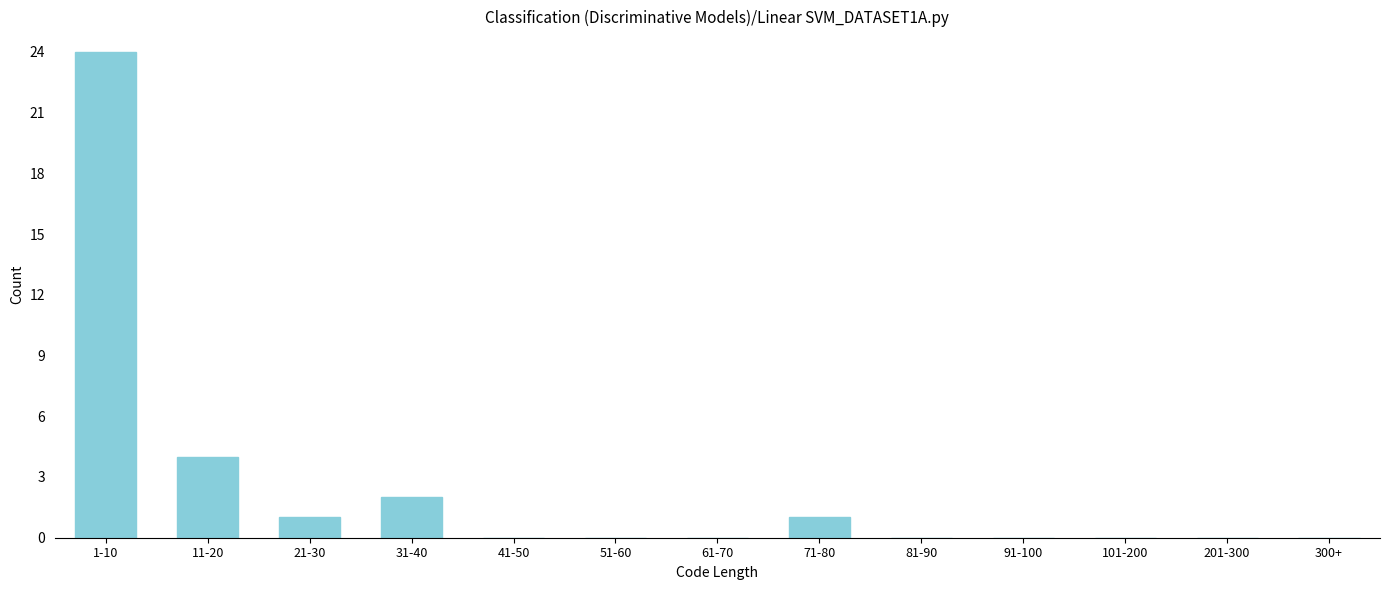

Reading right to left, list all the values displayed in this chart.

300+=0	201-300=0	101-200=0	91-100=0	81-90=0	71-80=1	61-70=0	51-60=0	41-50=0	31-40=2	21-30=1	11-20=4	1-10=24